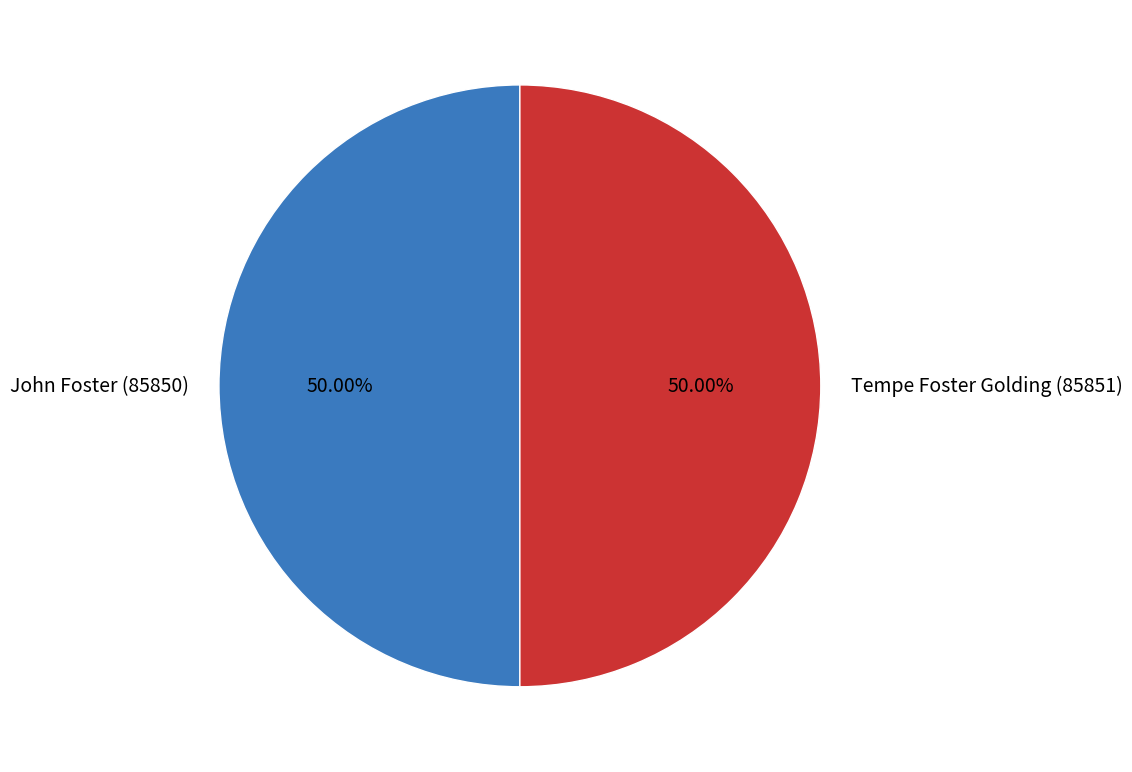

Do John Foster (85850) and Tempe Foster Golding (85851) together represent more than half of the pie?

Yes